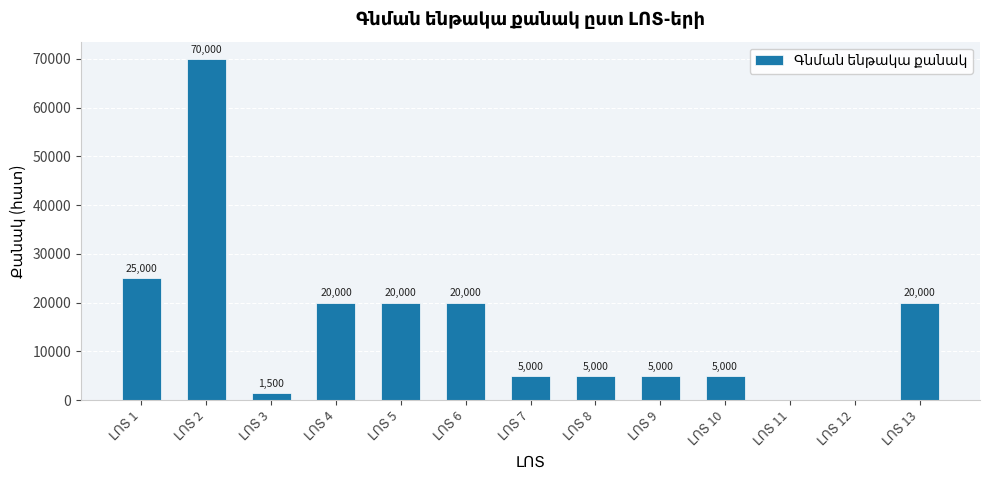

What is the greatest value displayed?

70000